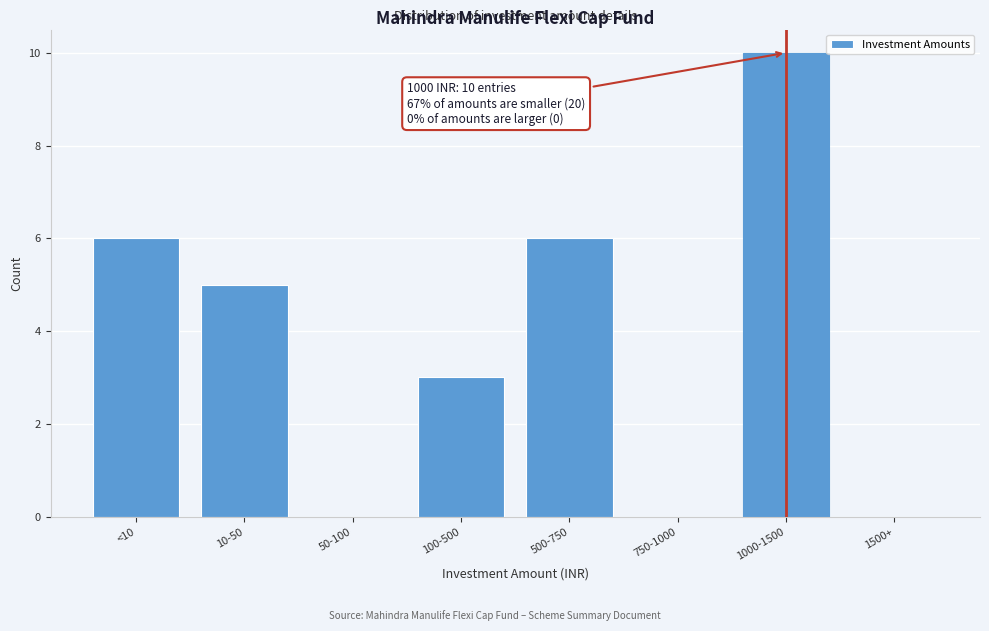

Approximately how many times larger is the value at 10-50 compared to <10?

0.8